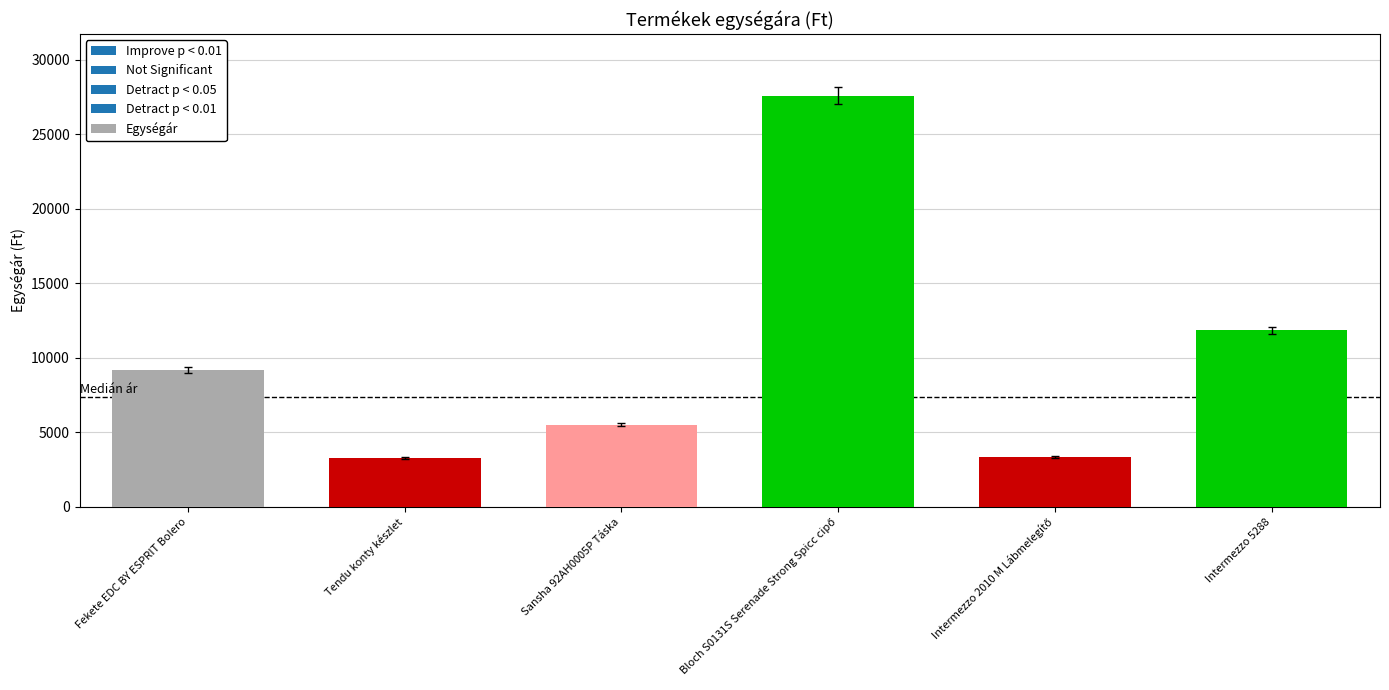

What is the maximum value shown in the chart?

27600